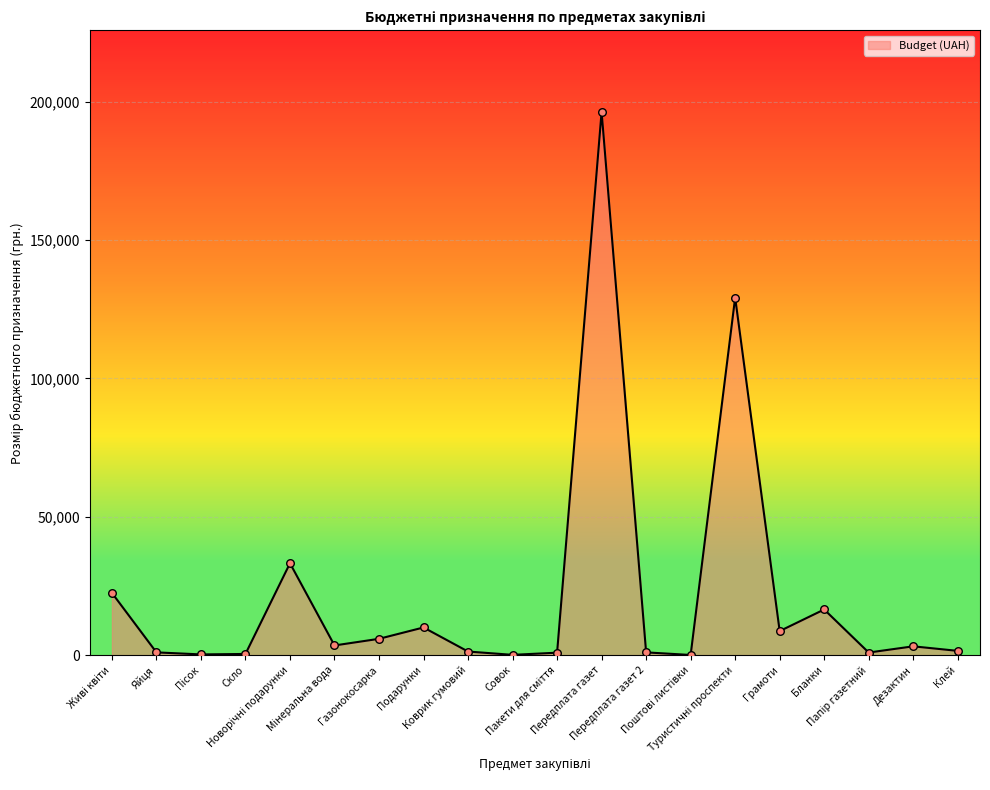

What is the change in value from Яйця to Подарунки?

+9000